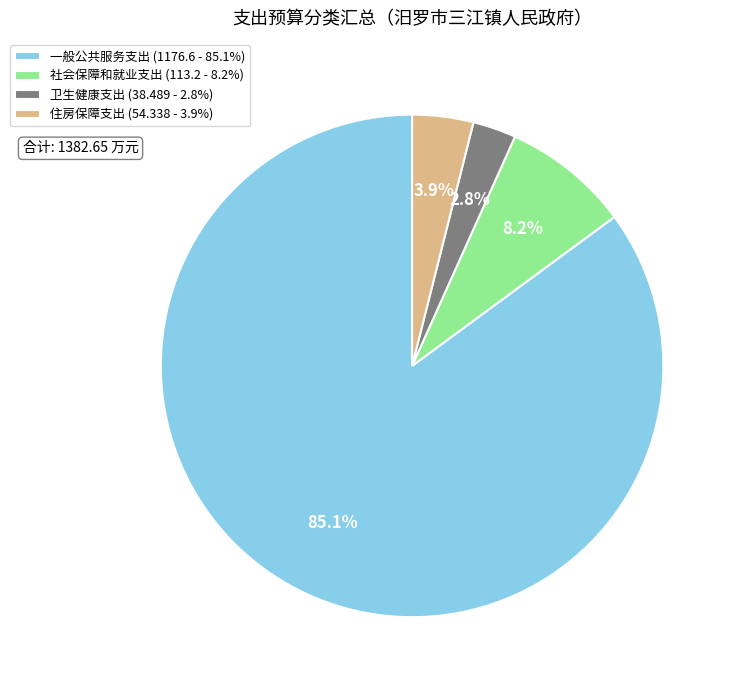

True or false: 住房保障支出 accounts for 4% of the total.

True